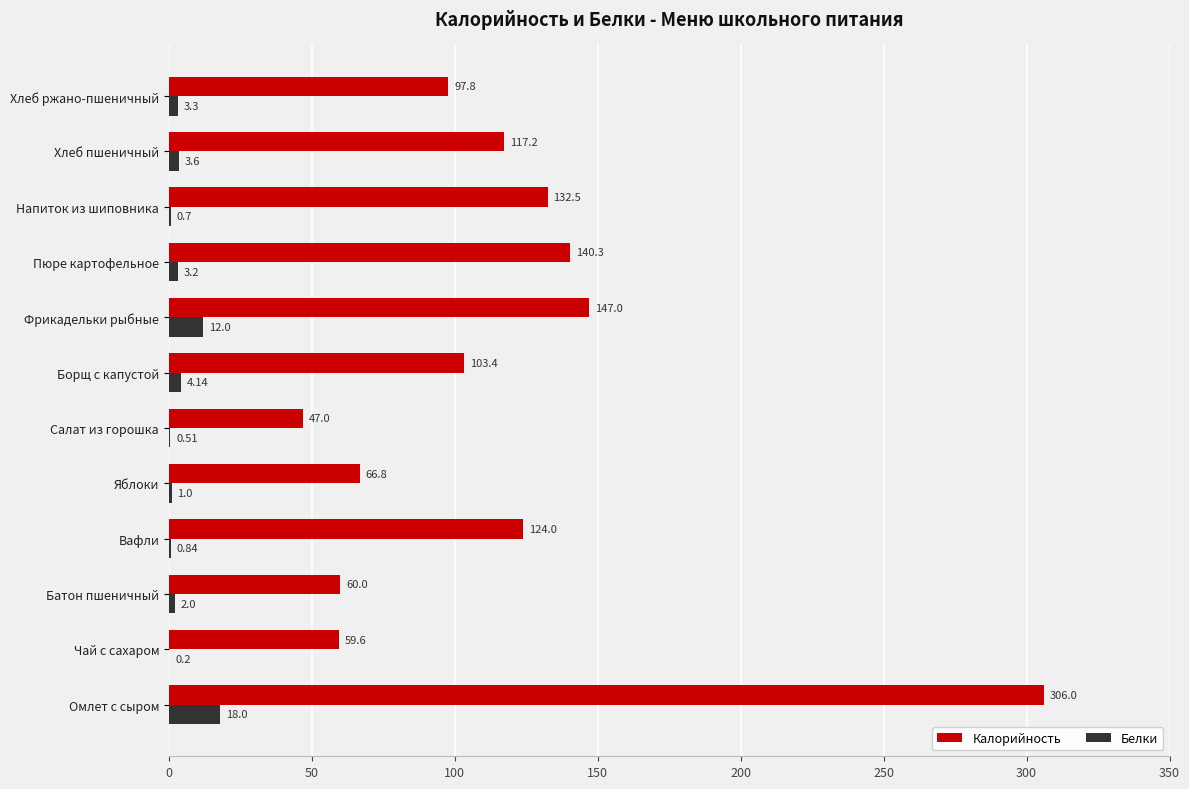

What is the sum of all Калорийность values?

1401.6